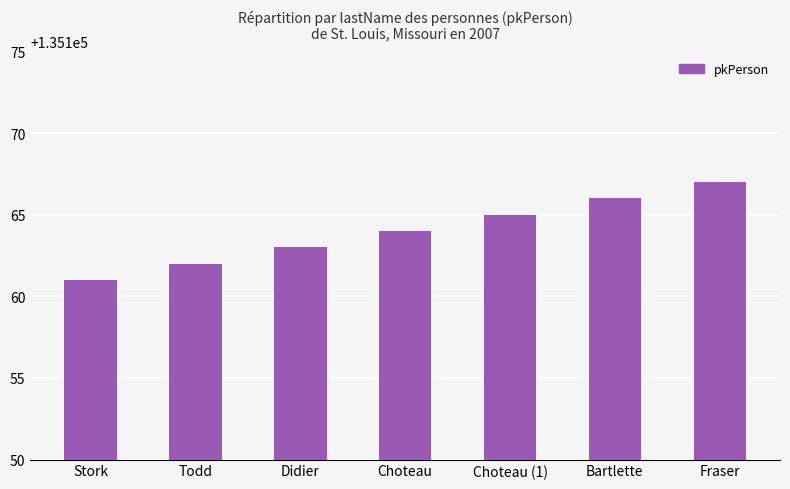

What is the difference between the second highest and minimum values?

5